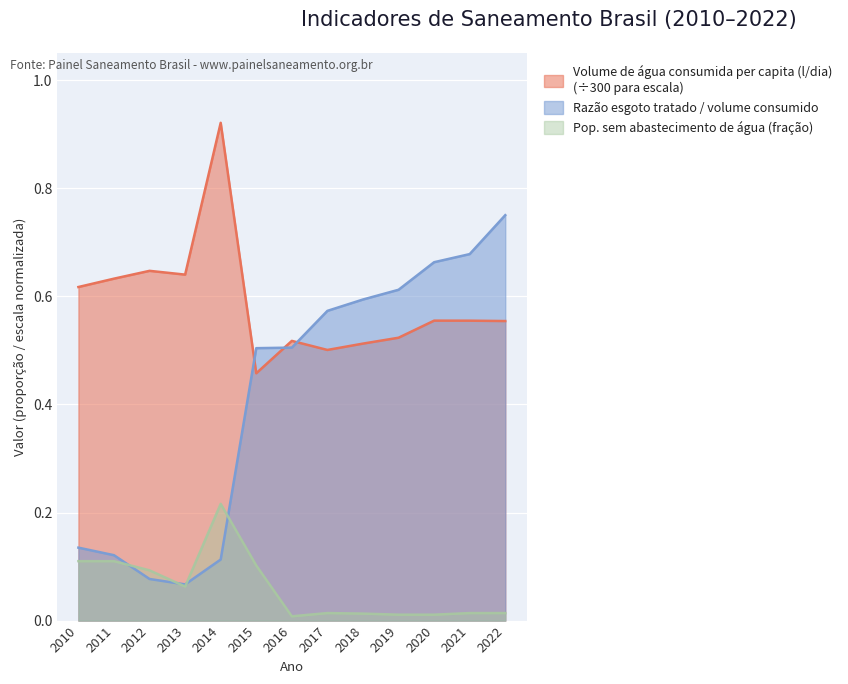

The value of Pop. sem abastecimento de água (fração) at 2012 is 0.1. True or false?

True